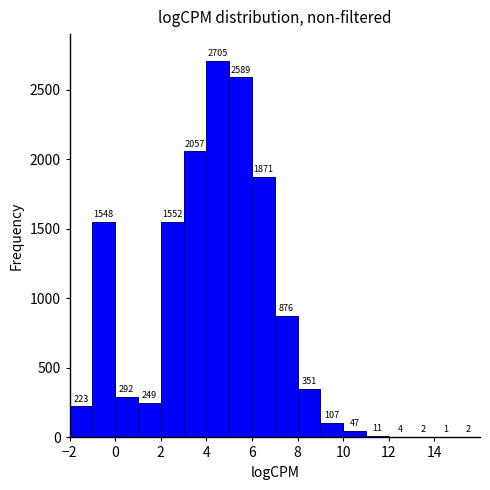

Reading left to right, transcribe this chart: for each bar, give the range it covers on the x-axis and its height.

-2 to -1: 223
-1 to 0: 1548
0 to 1: 292
1 to 2: 249
2 to 3: 1552
3 to 4: 2057
4 to 5: 2705
5 to 6: 2589
6 to 7: 1871
7 to 8: 876
8 to 9: 351
9 to 10: 107
10 to 11: 47
11 to 12: 11
12 to 13: 4
13 to 14: 2
14 to 15: 1
15 to 16: 2